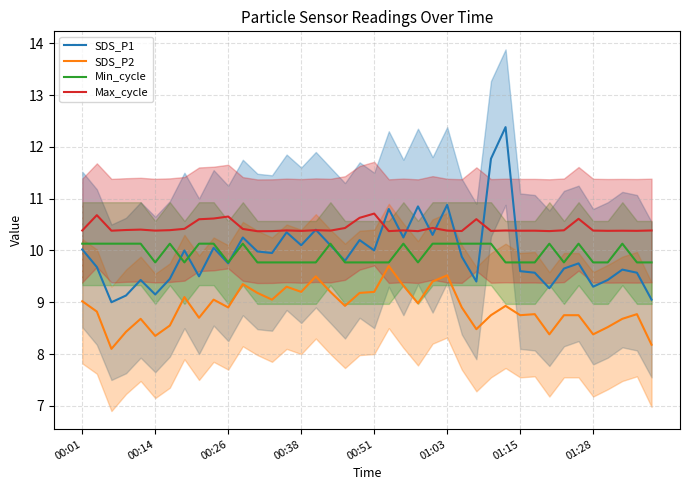

What is the difference between the maximum and second lowest values in the Min_cycle series?

0.4